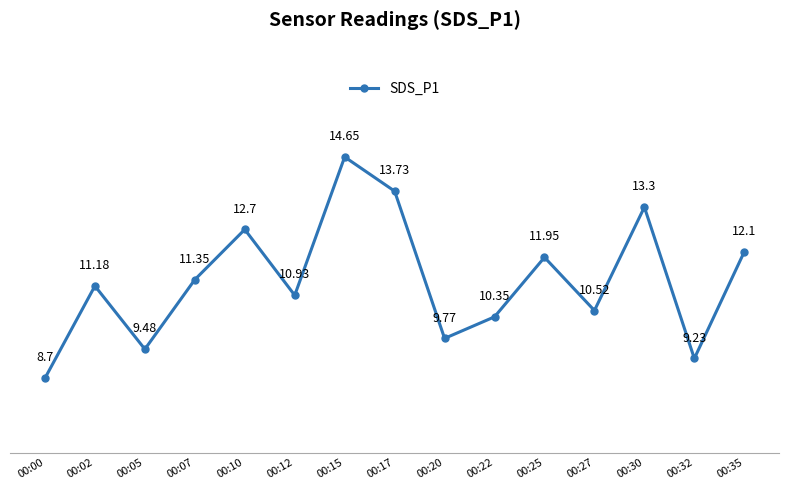

What is the change in value from 00:02 to 00:20?

-1.4